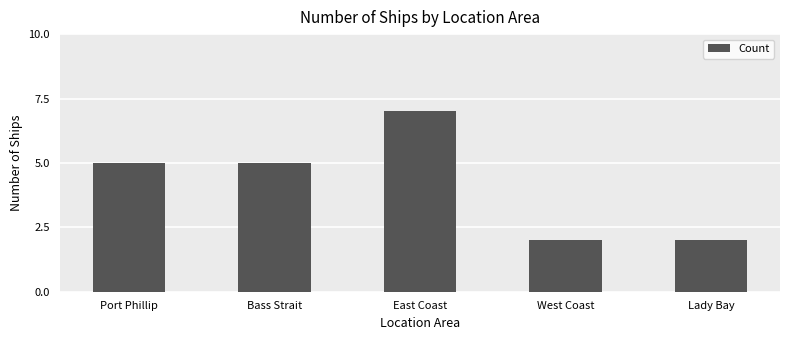

What is the difference between the values at West Coast and East Coast?

5